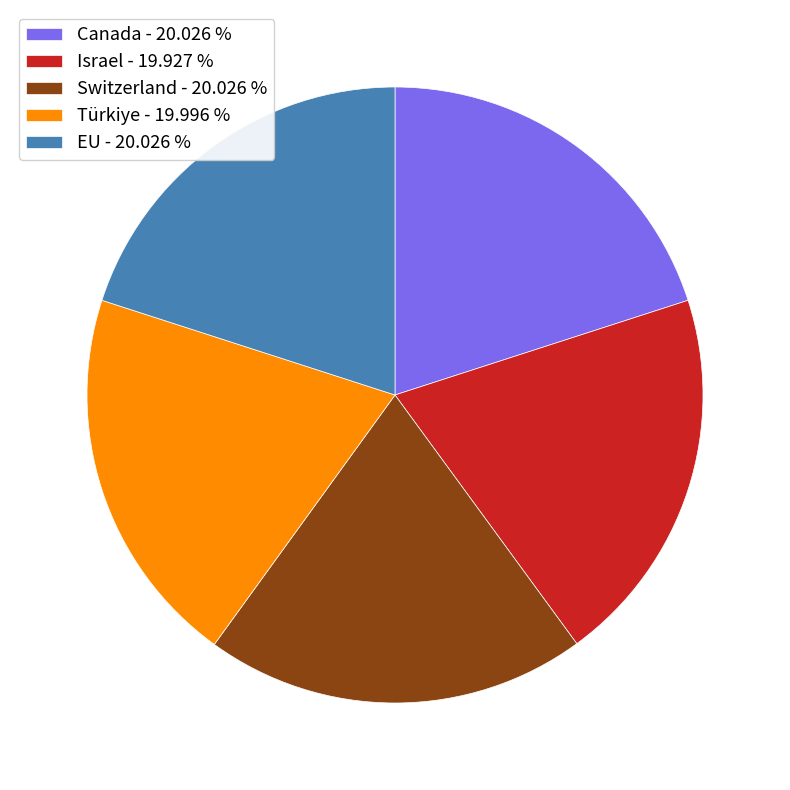

Does Türkiye account for over 50% of the chart?

No